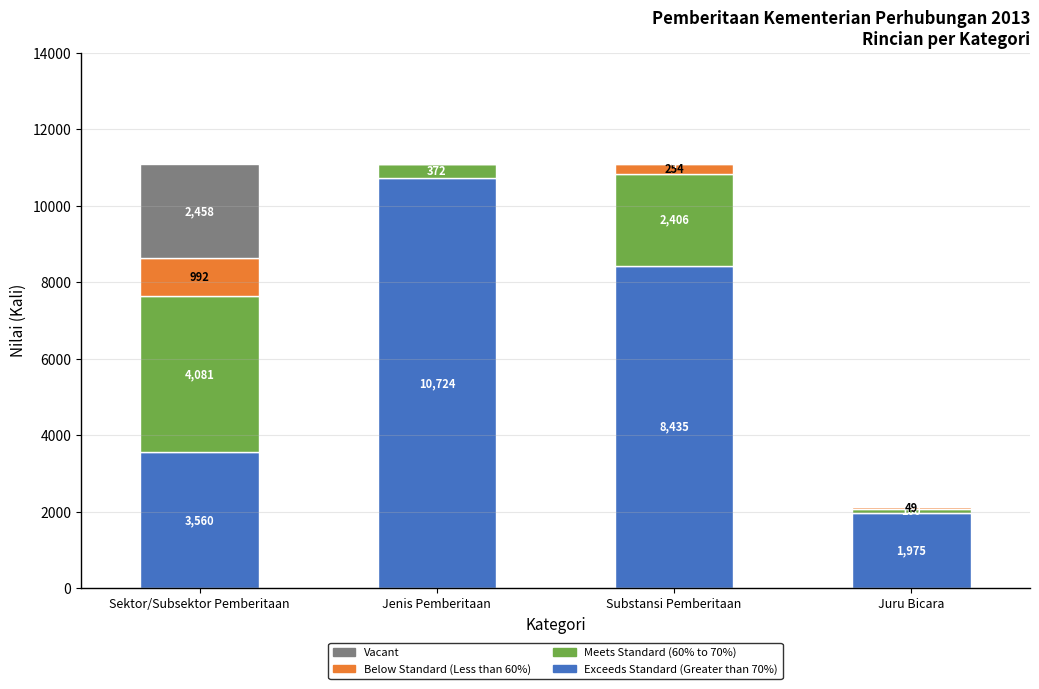

What is the maximum value for Exceeds Standard (Greater than 70%)?

10724